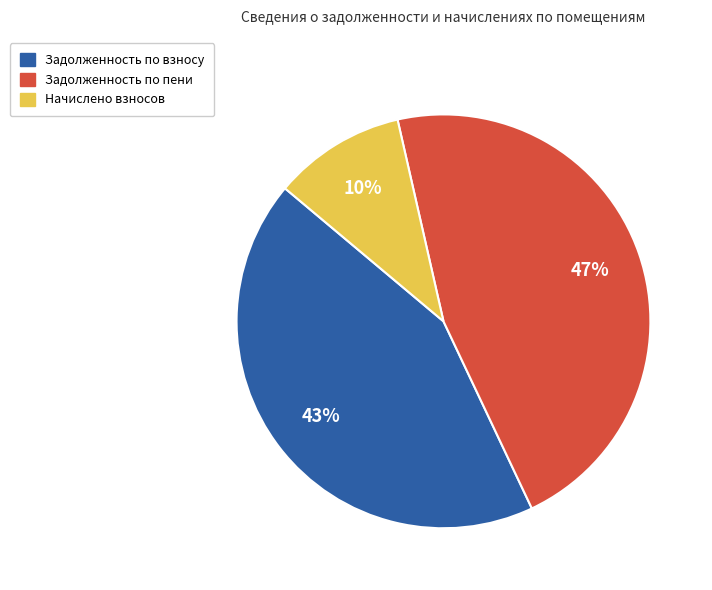

Does any single category account for the majority?

No